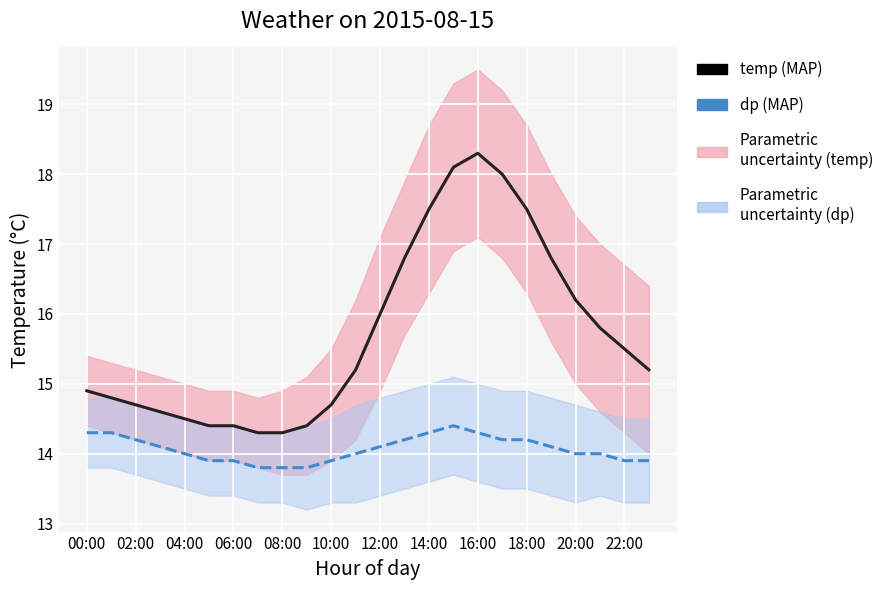

Reading left to right, extract all data points from this chart.

temp: 14.9	14.8	14.7	14.6	14.5	14.4	14.4	14.3	14.3	14.4	14.7	15.2	16.0	16.8	17.5	18.1	18.3	18.0	17.5	16.8	16.2	15.8	15.5	15.2
dp: 14.3	14.3	14.2	14.1	14.0	13.9	13.9	13.8	13.8	13.8	13.9	14.0	14.1	14.2	14.3	14.4	14.3	14.2	14.2	14.1	14.0	14.0	13.9	13.9